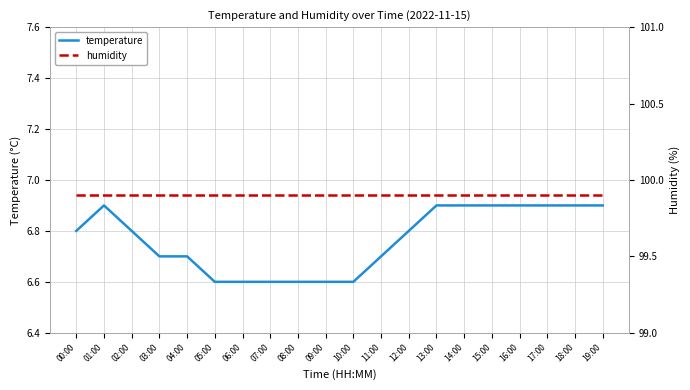

Does the chart display data point markers on the line(s)?

No